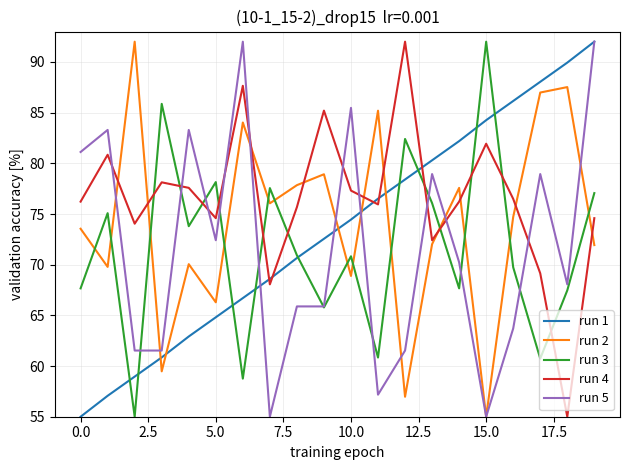

Which series has the largest total across all categories?

run 4